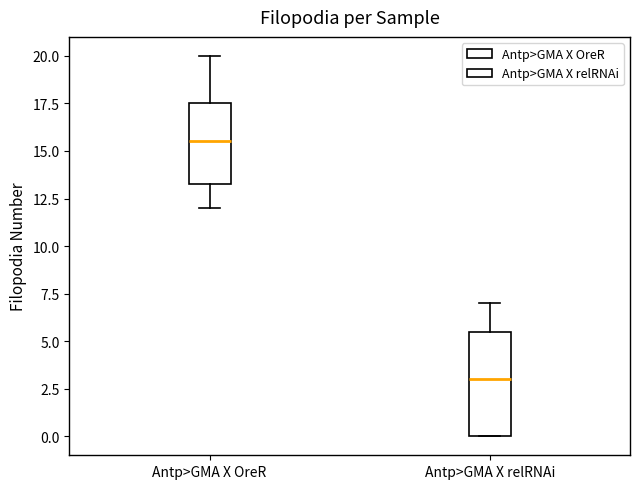

Reading left to right, read every box against the y-axis: the position of its median line, the range the box covers, and the ends of its whiskers. The values are not printed on the chart, so give them approximately, as read against the axis.

Antp>GMA X OreR: median 15.5, box 13.5 to 17.5, whiskers 12.0 to 20.0
Antp>GMA X relRNAi: median 3.0, box 0.0 to 5.5, whiskers 0.0 to 7.0